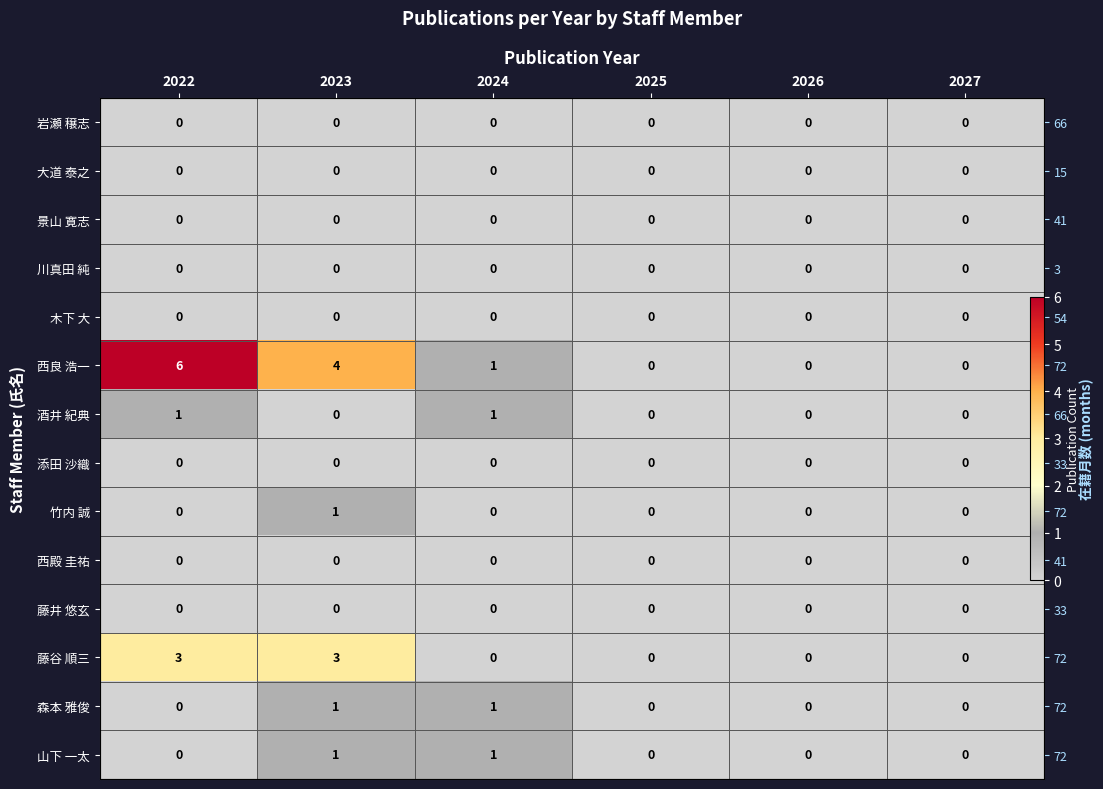

Which series has the largest total across all categories?

西良 浩一